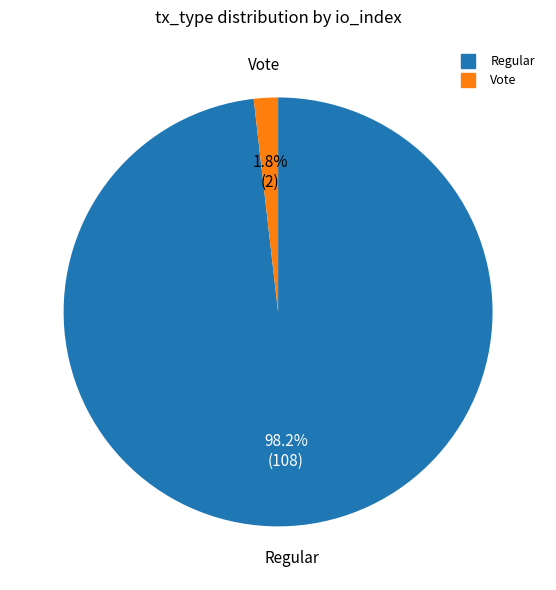

What percentage is NOT represented by Vote?

98.2%